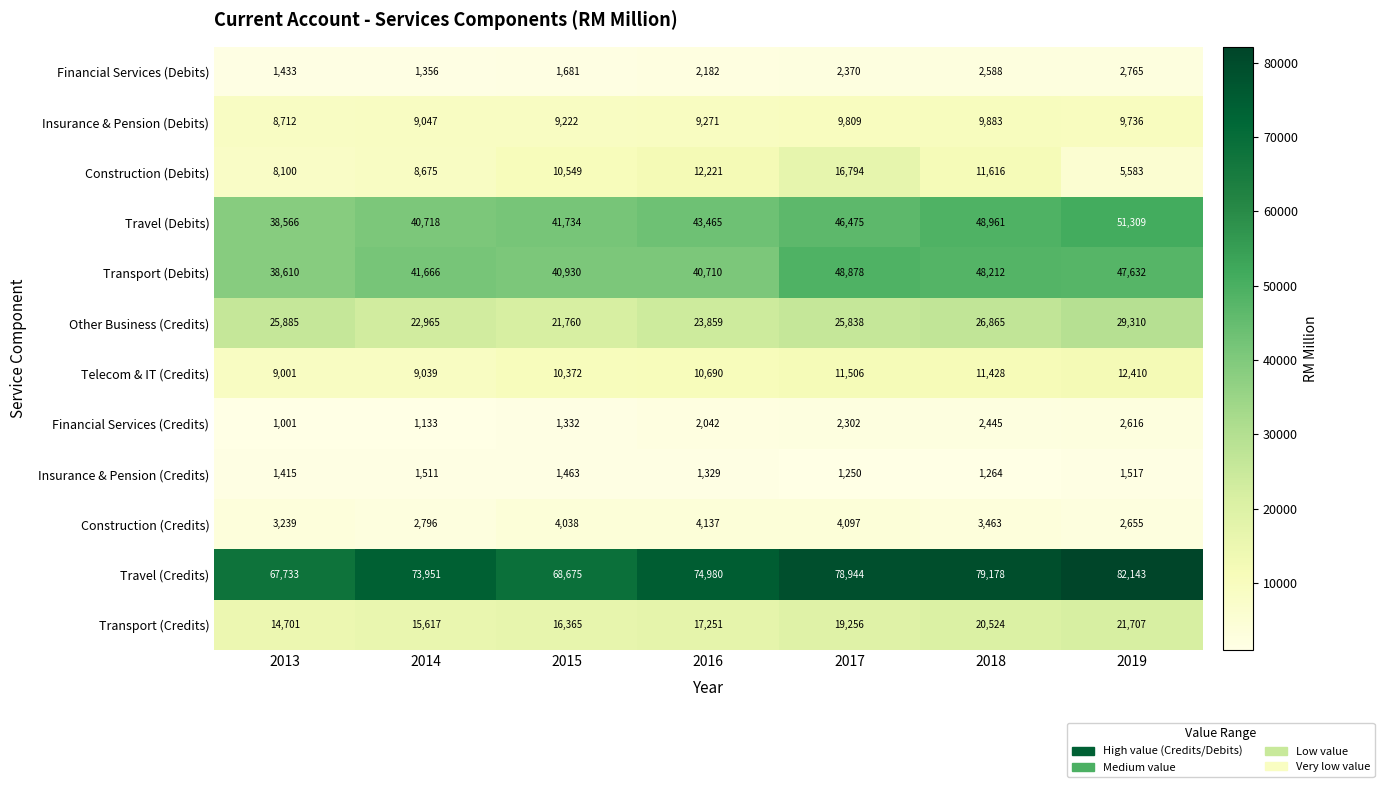

Which series has the largest range (max minus min)?

Travel (Credits)